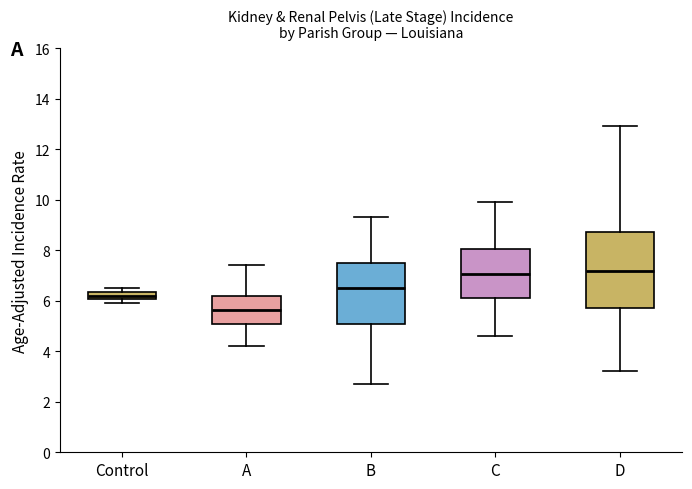

Comparing the boxes themselves (not the whiskers), which one is the tallest?

D